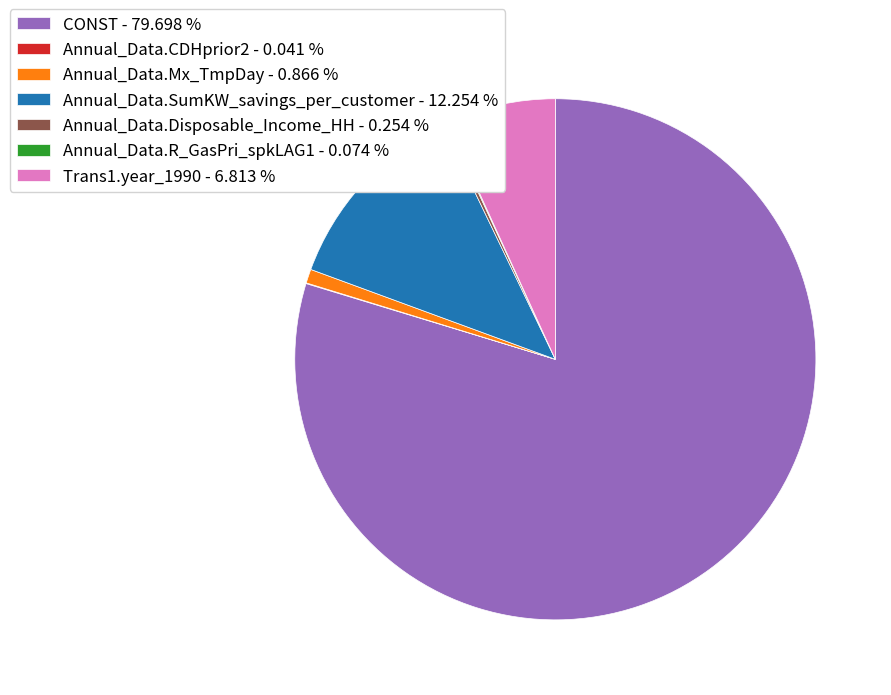

Which category has the biggest portion of the pie?

CONST